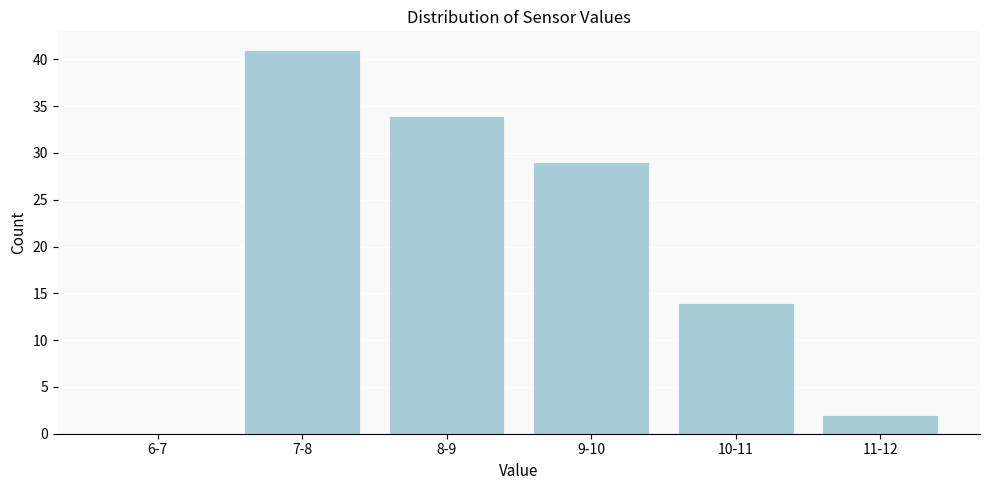

Reading right to left, list all the values displayed in this chart.

11-12=2	10-11=14	9-10=29	8-9=34	7-8=41	6-7=0